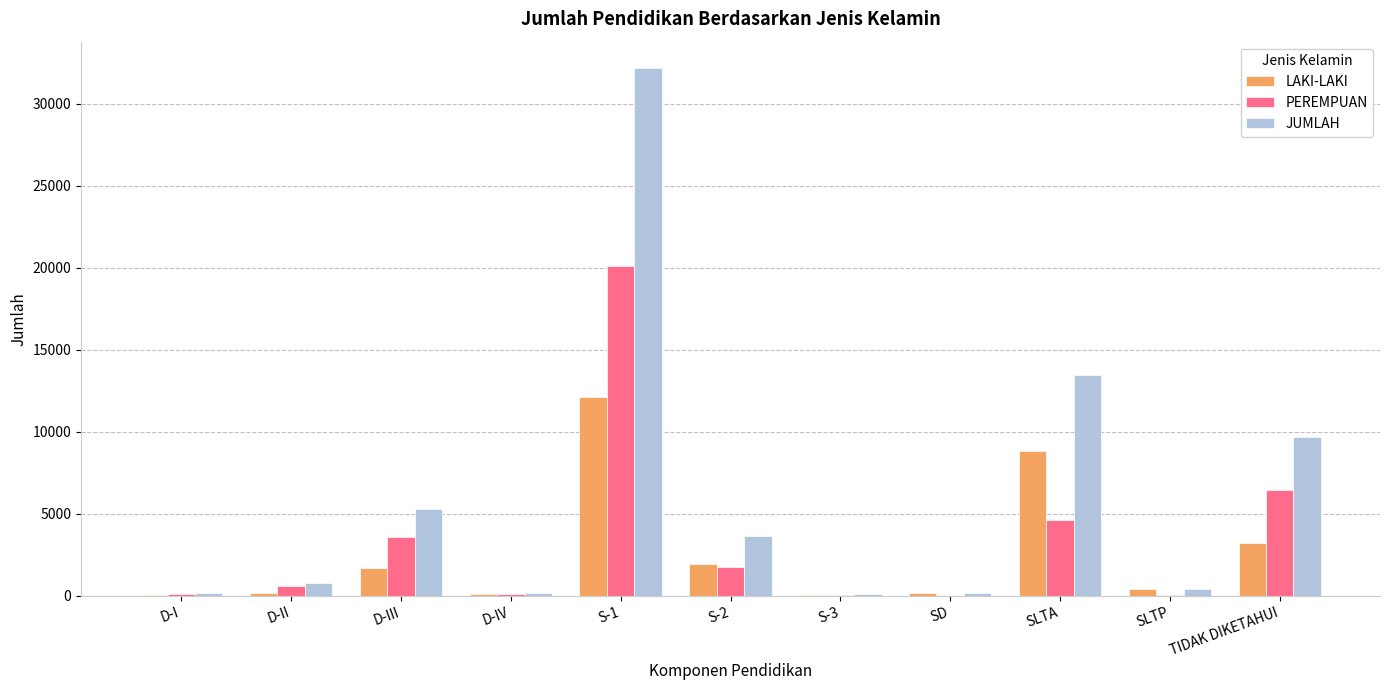

What is the sum of all JUMLAH values?

66027